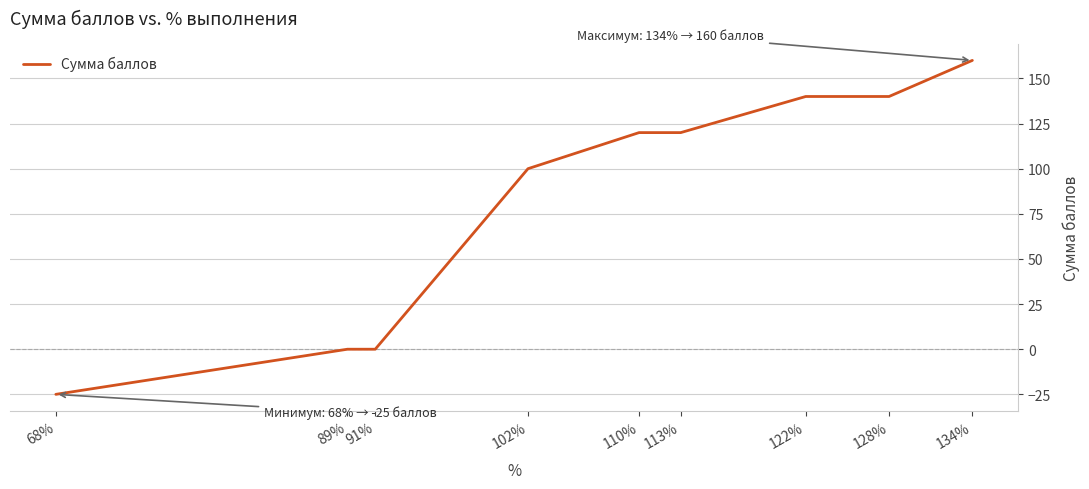

What is the change in value from 113% to 134%?

+40